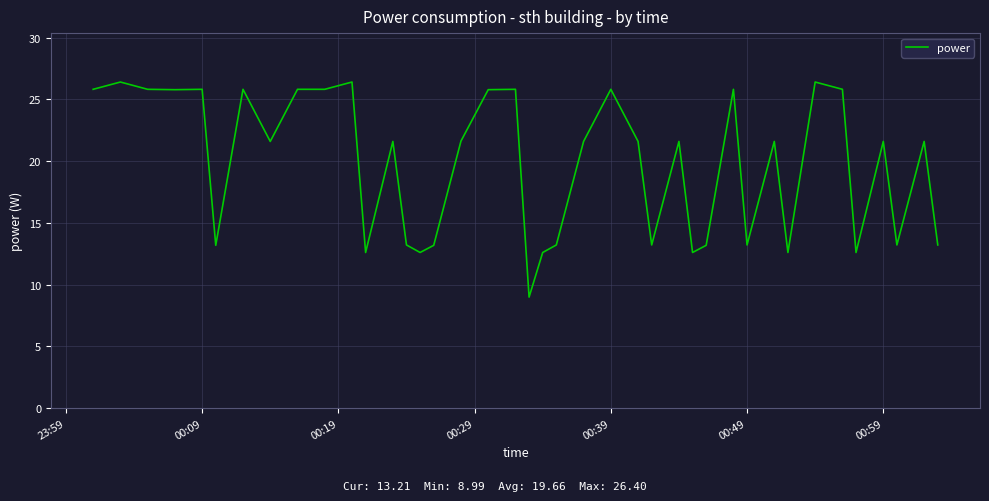

What is the difference between the maximum and minimum values?

17.4